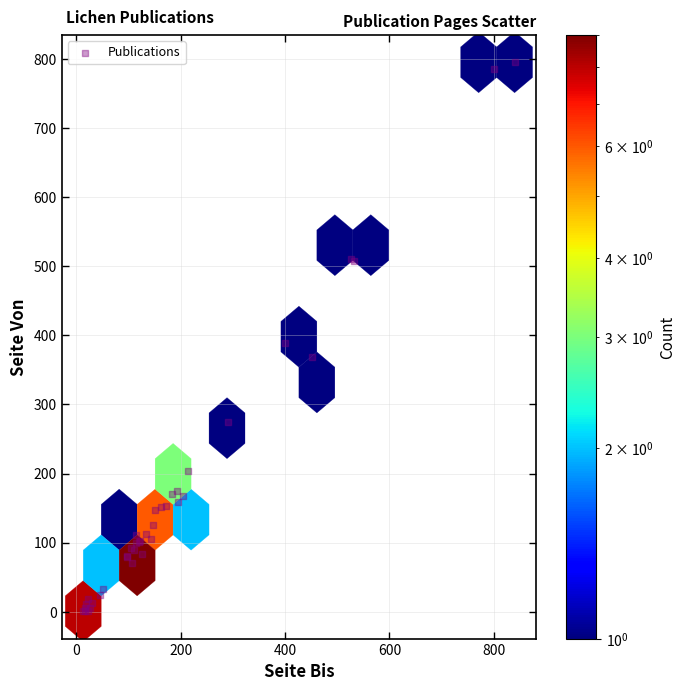

What Y value in the scatter plot is closest to 398?

389